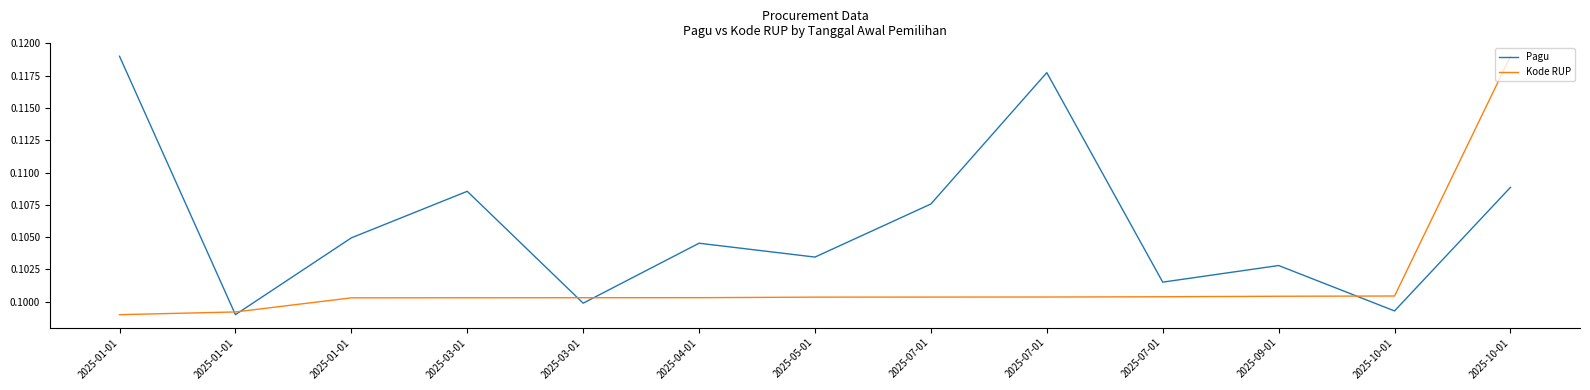

Count the Kode RUP values in the range 0 to 1.

13